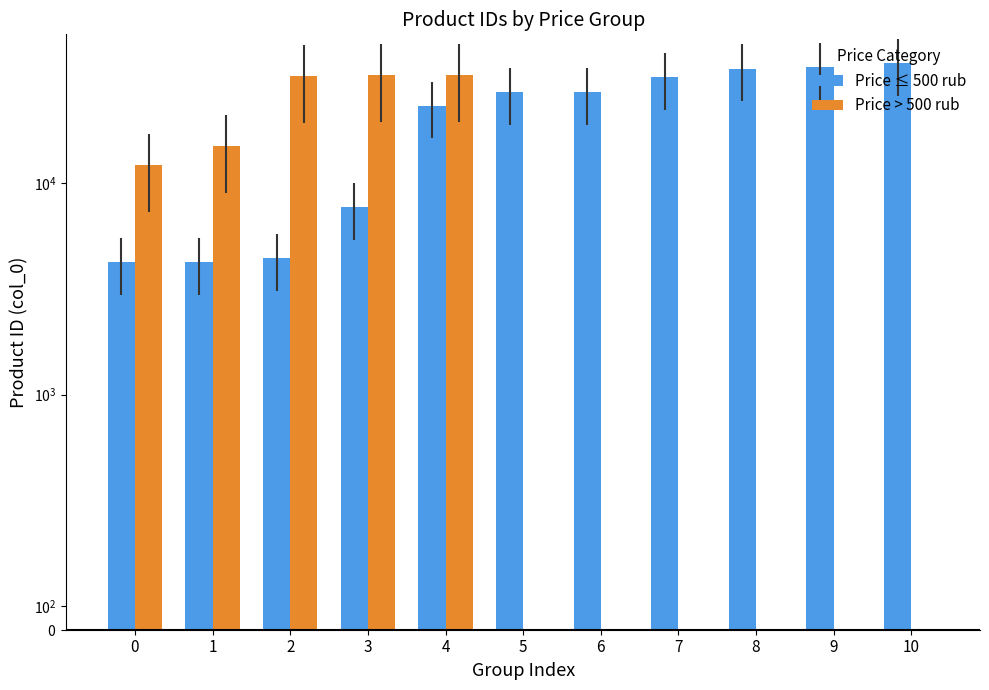

Reading left to right, transcribe all the data shown in this chart.

Price ≤ 500 rub: 0=4214	1=4215	2=4412	3=7705	4=23227	5=26809	6=26814	7=31648	8=34783	9=35188	10=36984
Price > 500 rub: 0=12225	1=14988	2=31973	3=32363	4=32448	5=0	6=0	7=0	8=0	9=0	10=0